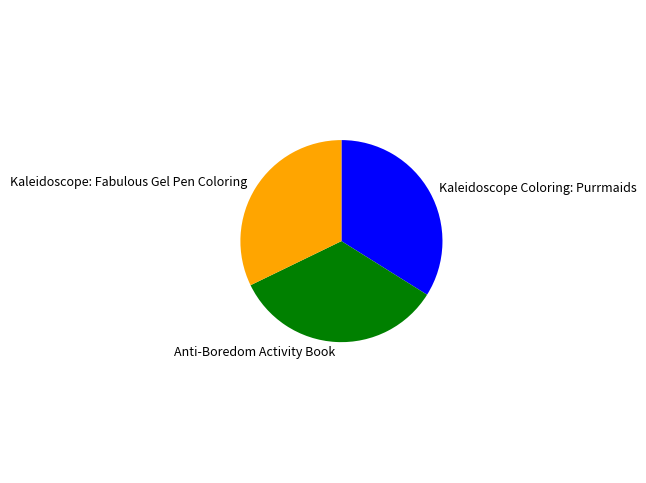

Is it true that Anti-Boredom Activity Book is 34% of the pie?

True